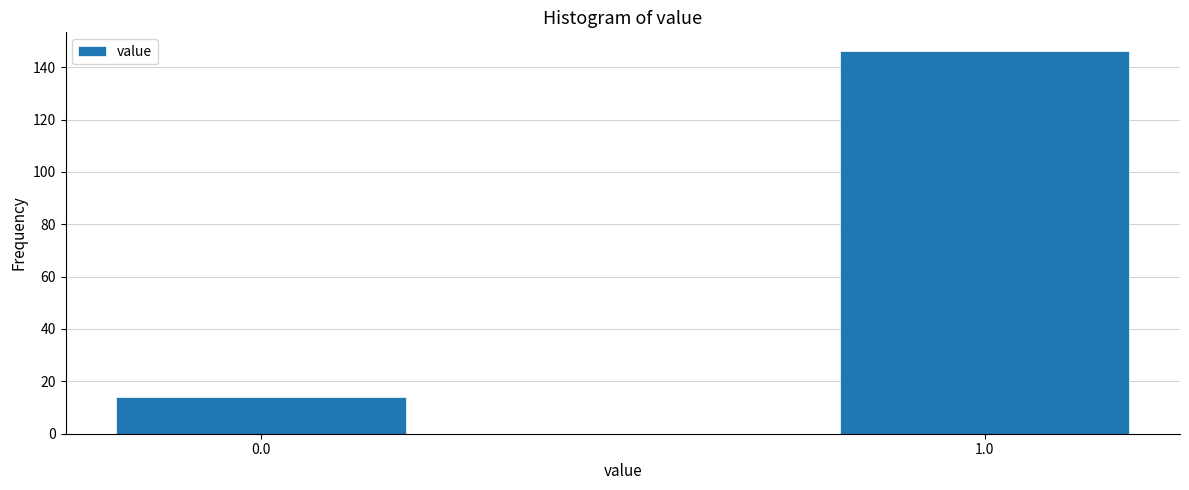

Reading right to left, what are all the values shown in this chart?

146	14